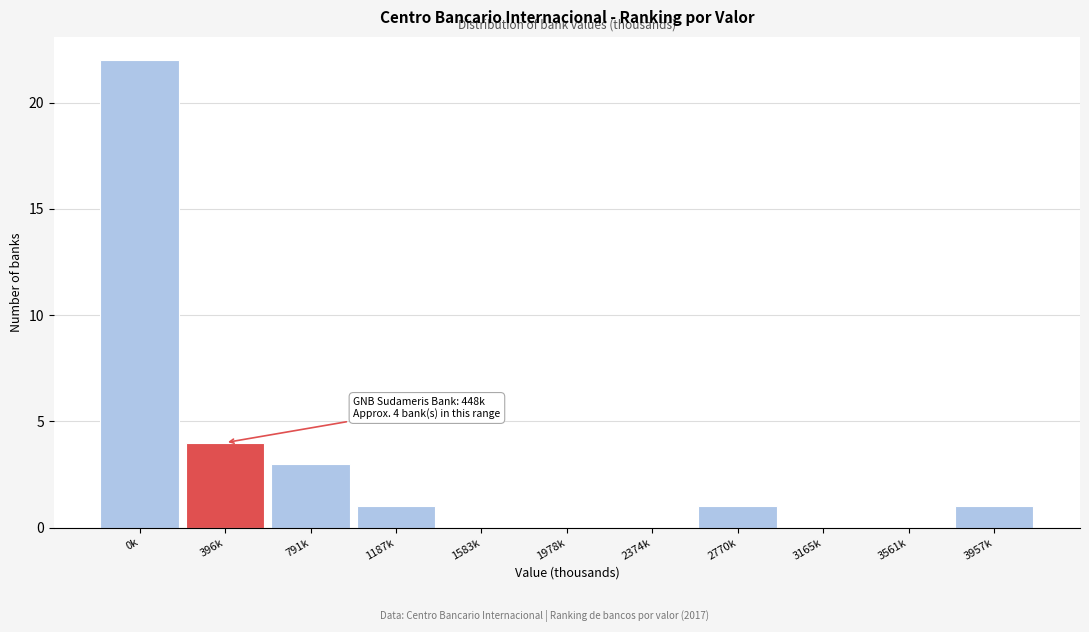

Reading left to right, list all the values displayed in this chart.

0k=22	396k=4	791k=3	1187k=1	1583k=0	1978k=0	2374k=0	2770k=1	3165k=0	3561k=0	3957k=1